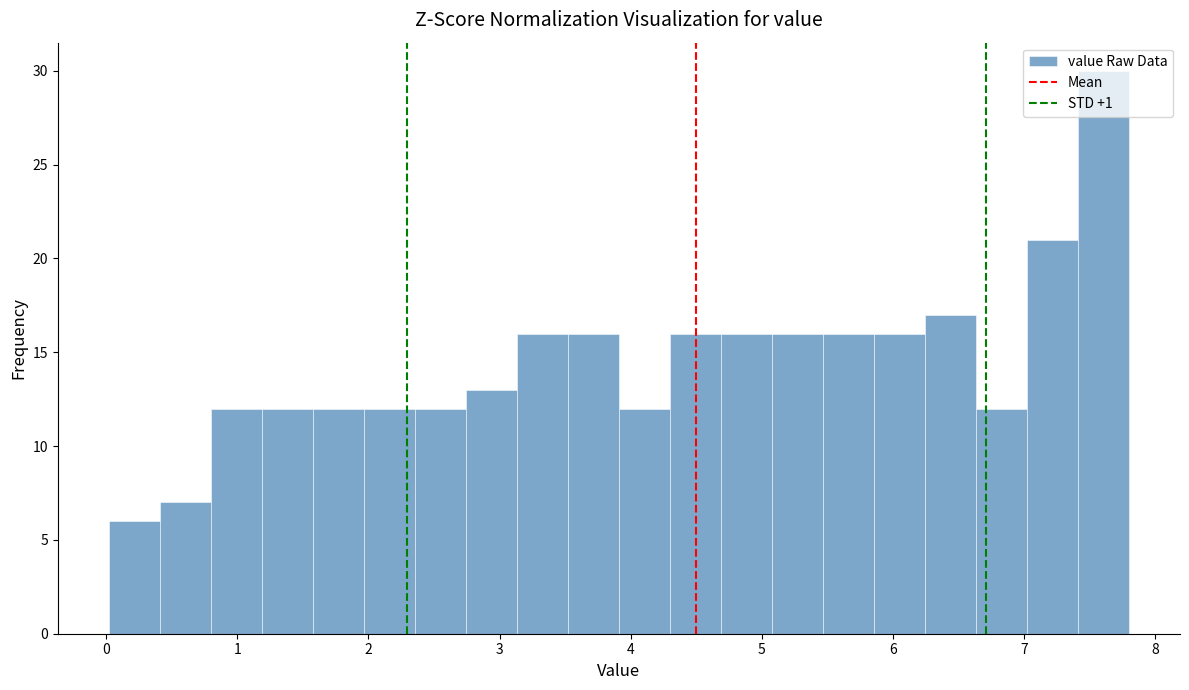

Read against the x-axis, roughly where is the centre of the tallest bar?

7.6